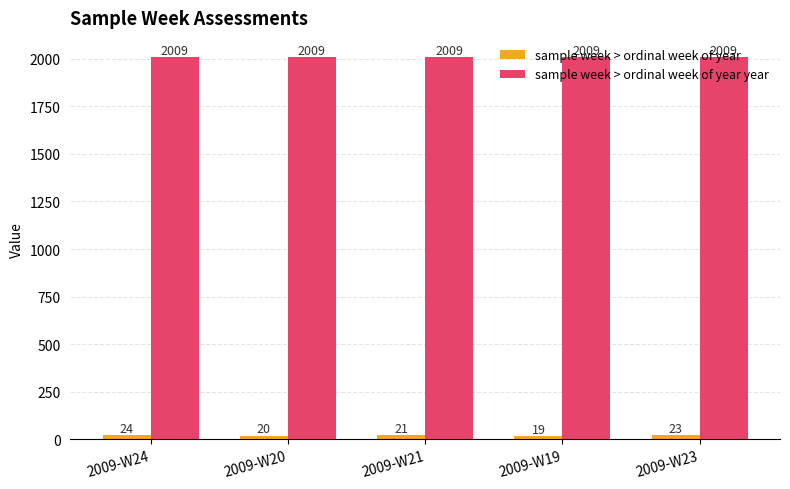

Which category has the lowest value across all series?

2009-W19